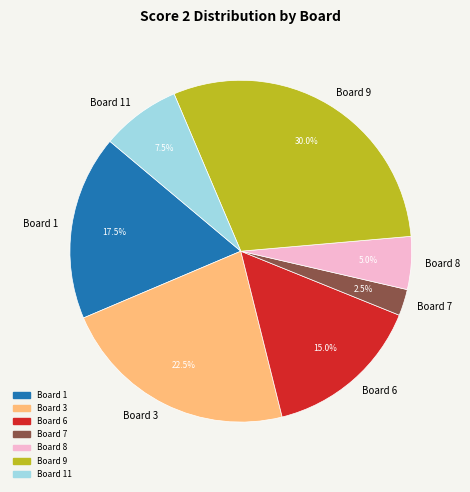

Which category has the biggest portion of the pie?

Board 9